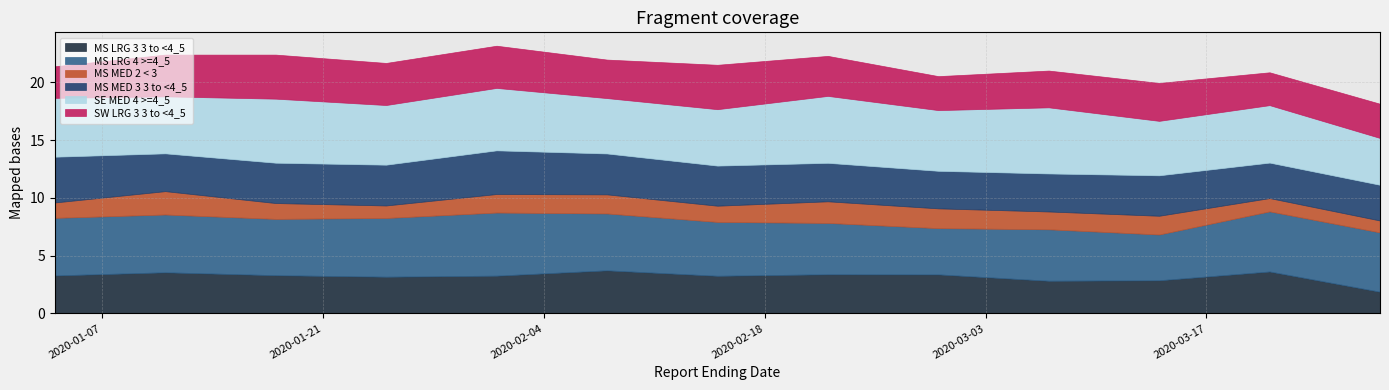

What is the difference between the SE MED 4 >=4_5 values at 2020-01-11 and 2020-03-28?

0.9